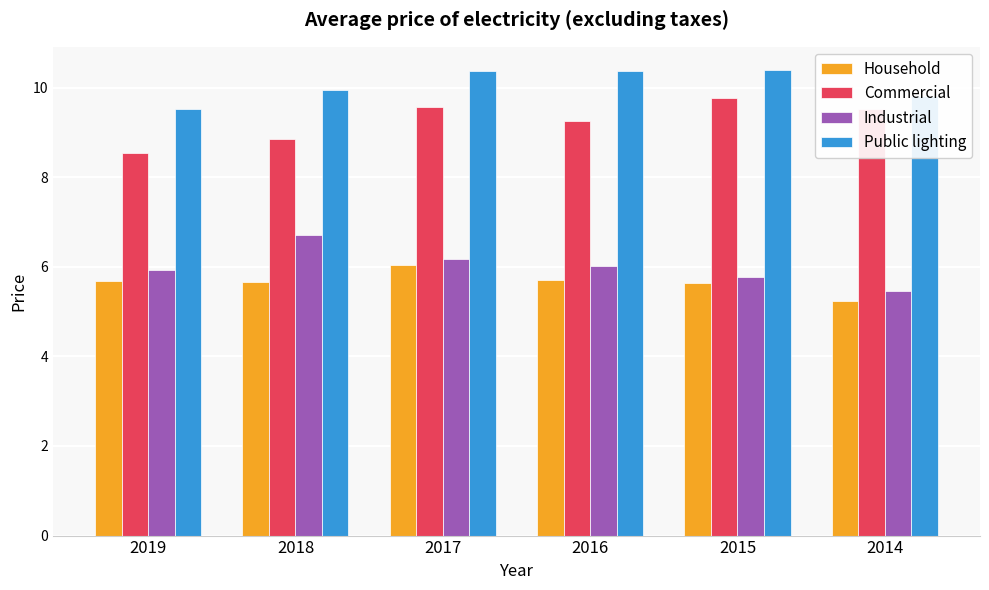

At 2018, list the series in order from smallest to largest.

Household, Industrial, Commercial, Public lighting